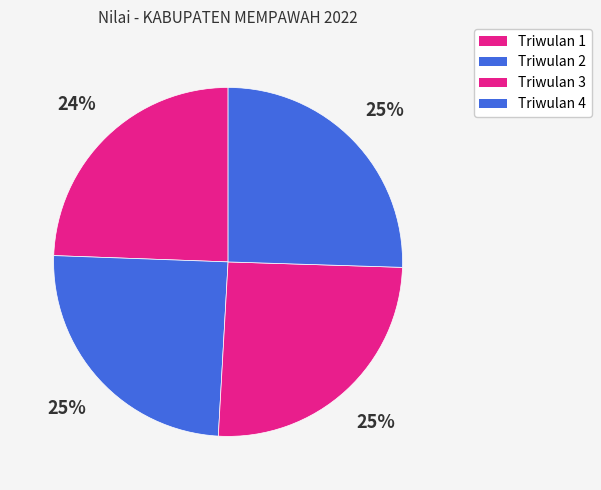

Which has a higher value, Triwulan 2 or Triwulan 3?

Triwulan 3